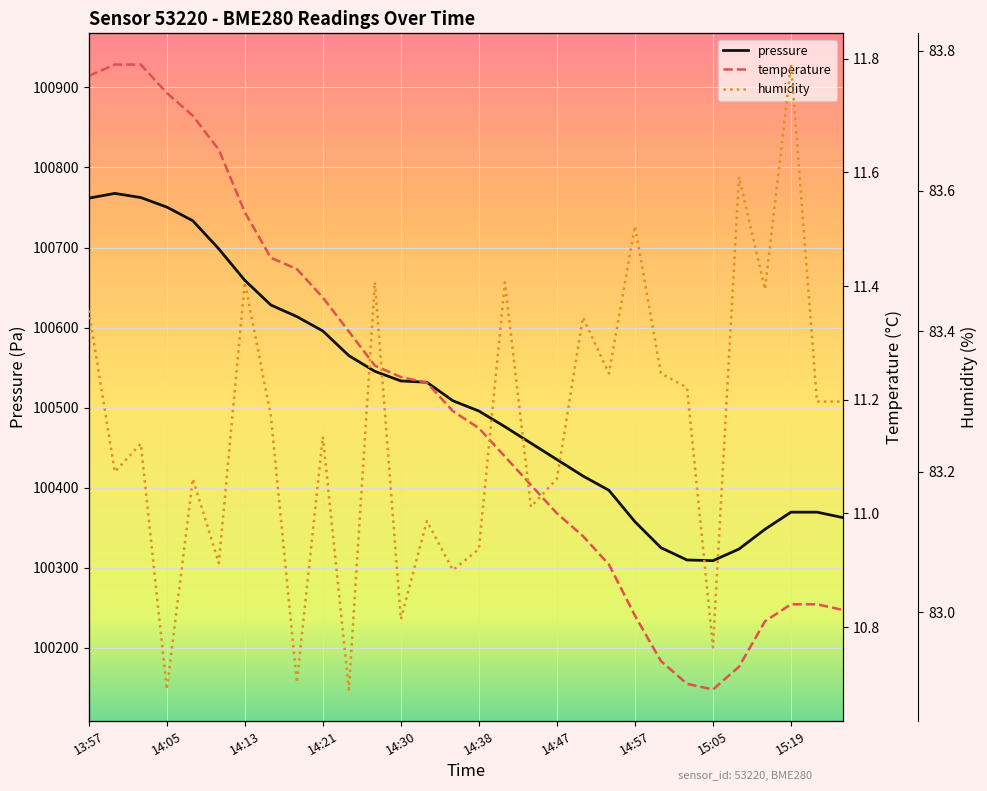

Is this an area chart (filled region under the line)?

No